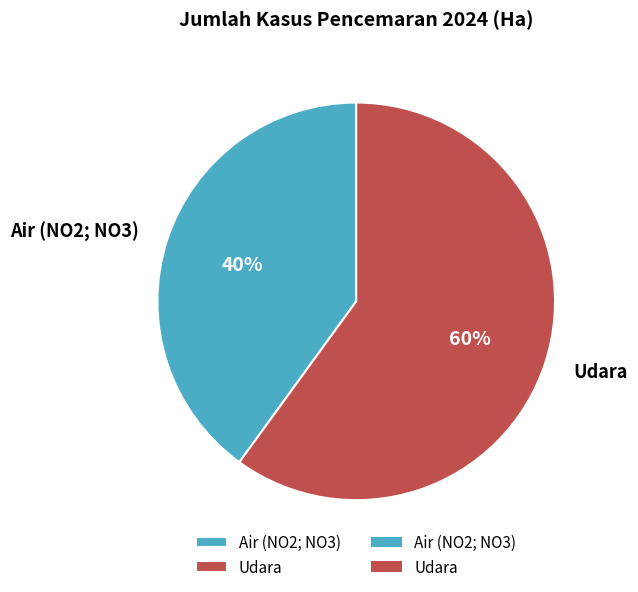

The Air (NO2; NO3) slice represents 40% of the pie. True or false?

True